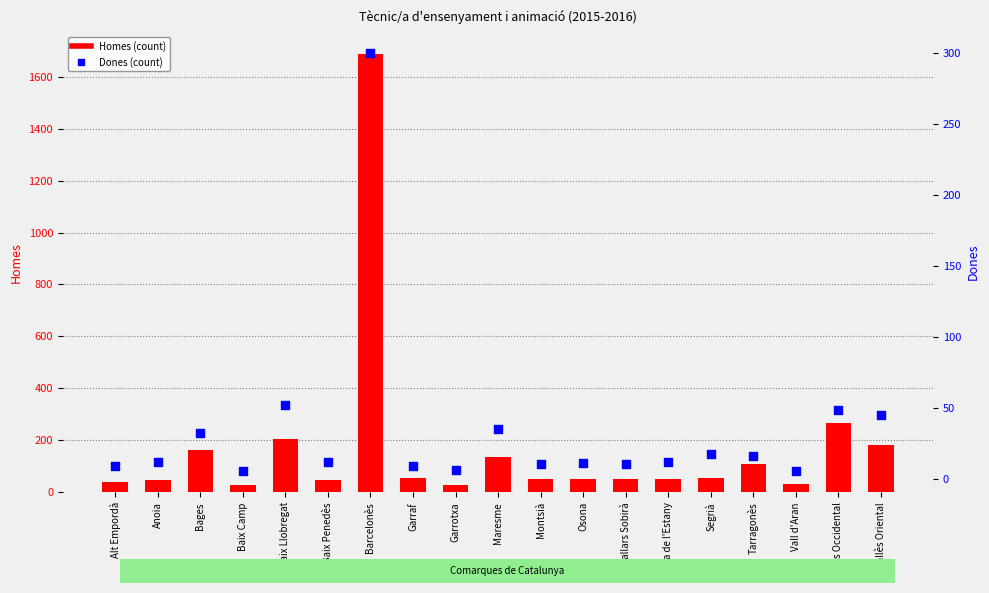

Which series has the largest total across all categories?

Homes